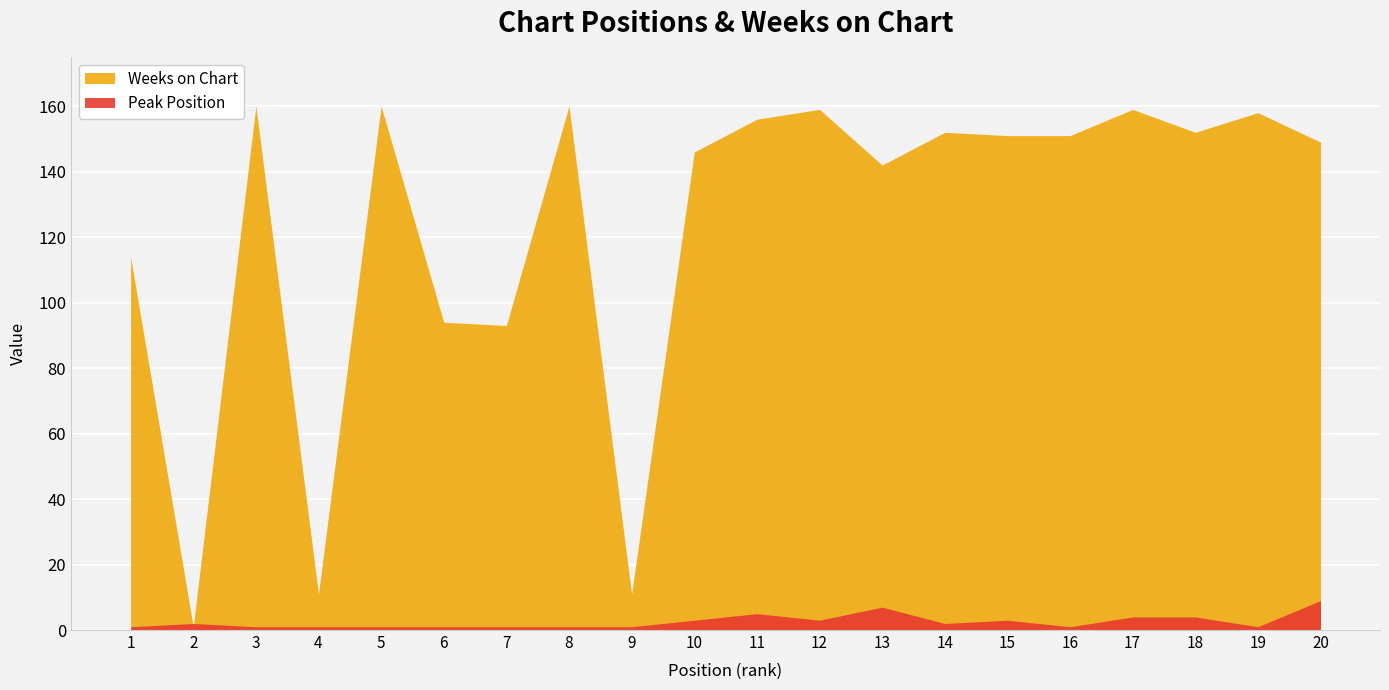

How many times do Peak Position and Weeks on Chart cross each other?

2